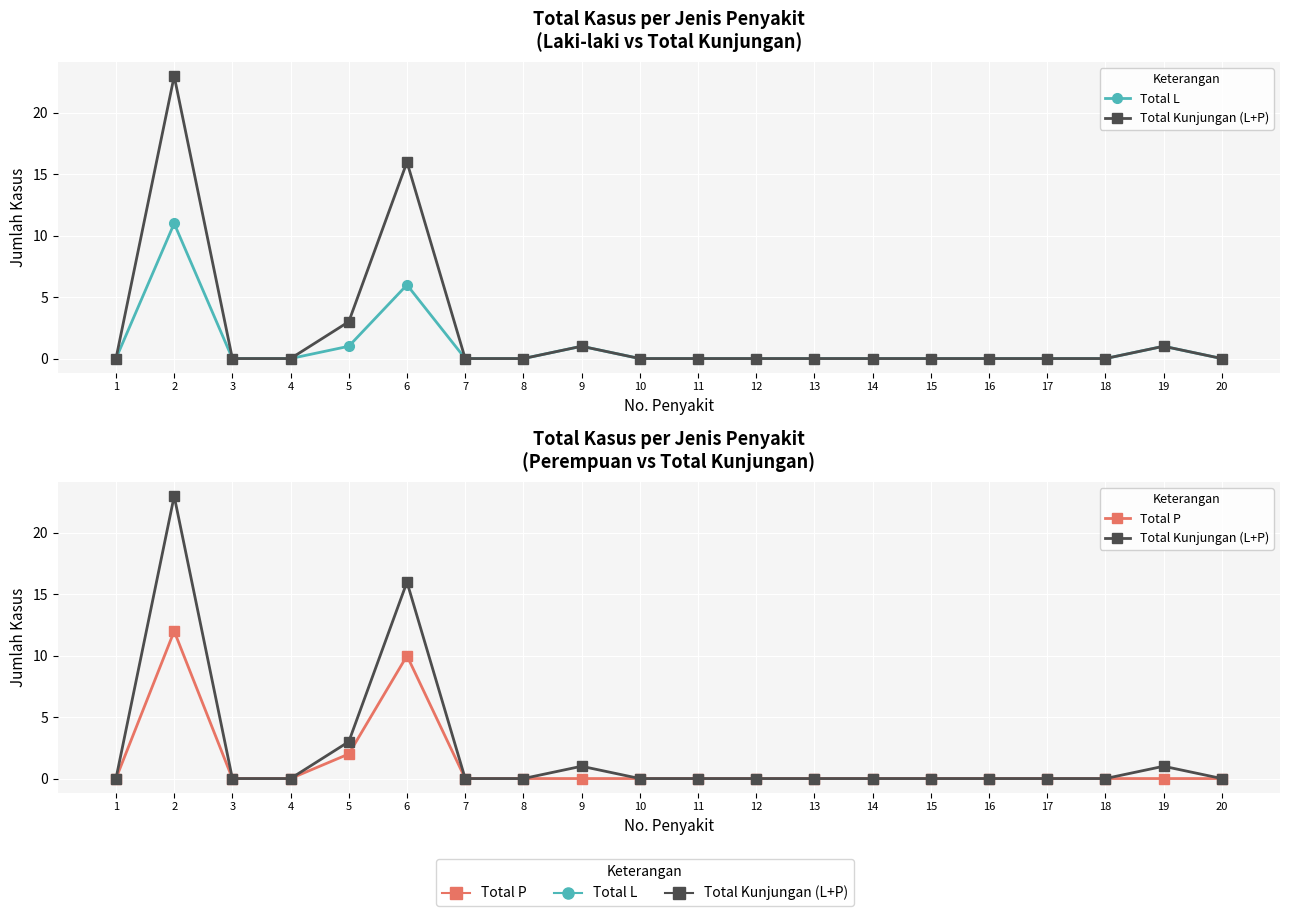

What is the difference between the maximum and minimum values in the Total L series?

11